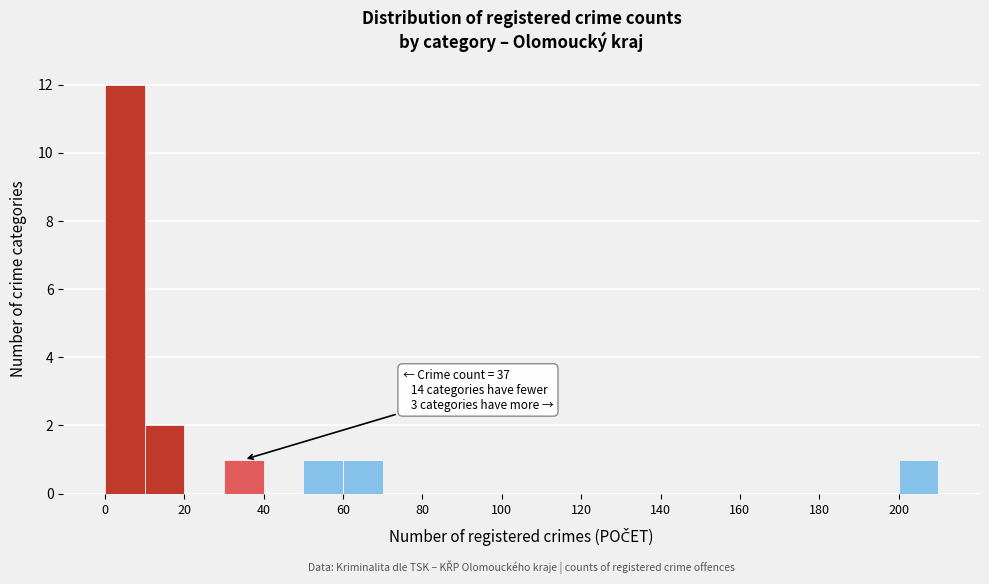

Over which range of the x-axis is the bar tallest?

0 to 10